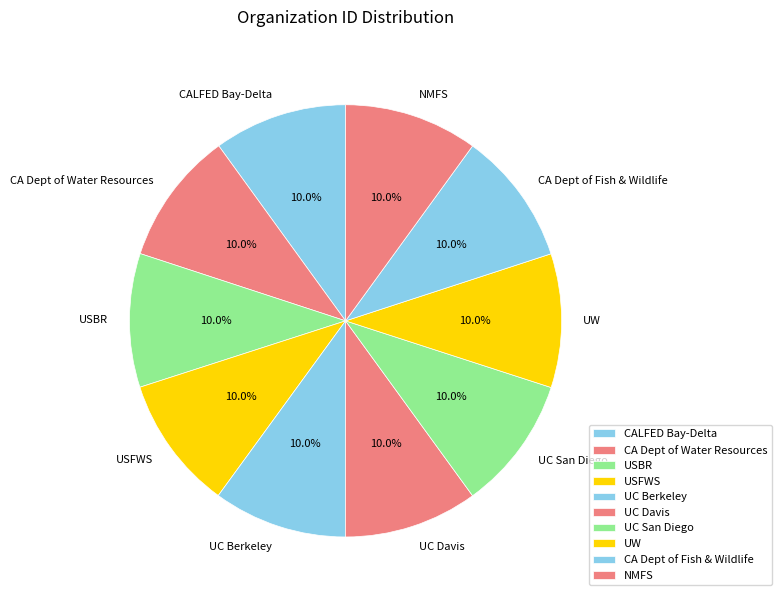

Combined, what portion of the pie is CA Dept of Water Resources and CA Dept of Fish & Wildlife?

20.0%